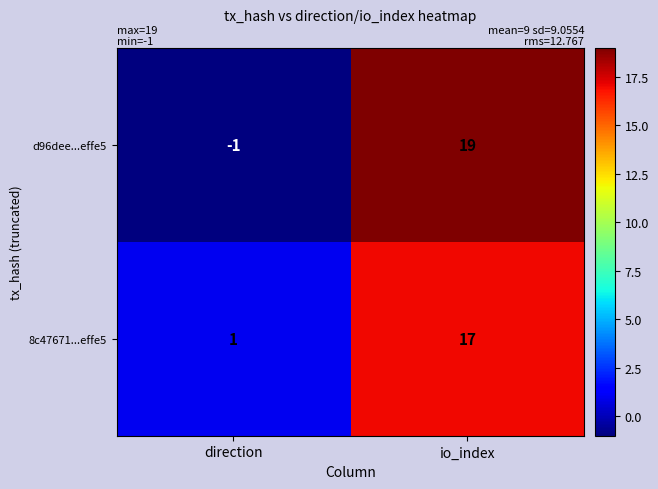

What is the total value across all series at io_index?

36